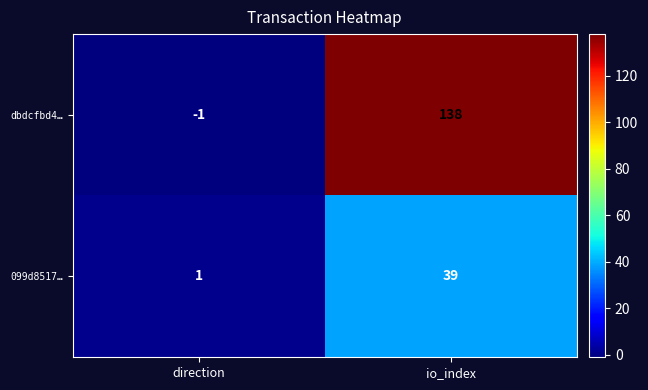

What is the total value across all series at io_index?

177